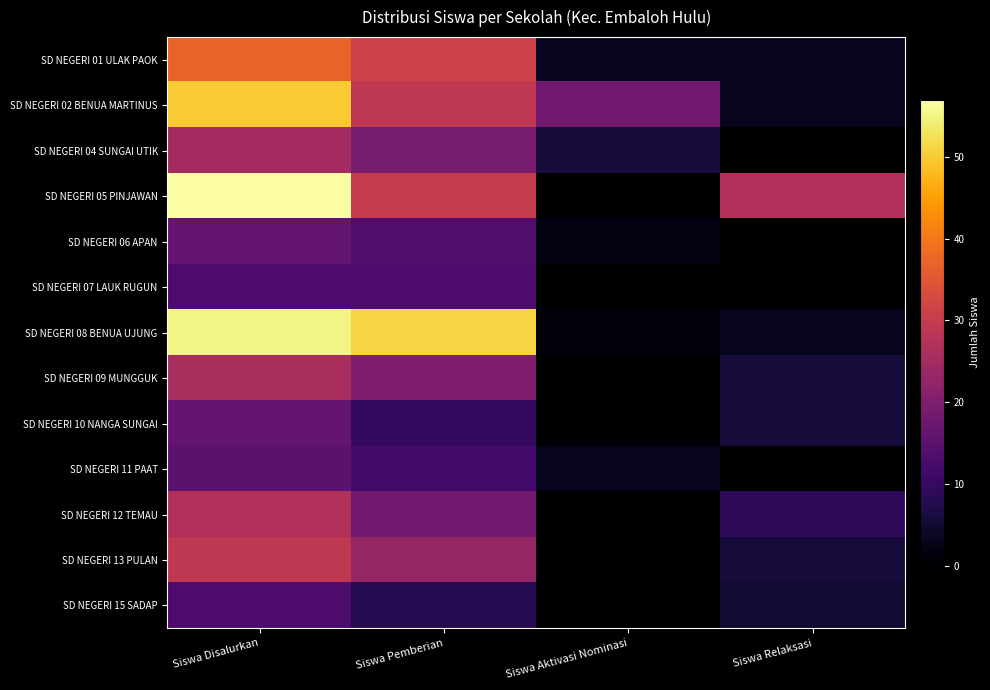

Reading left to right, transcribe all the data shown in this chart.

SD NEGERI 01 ULAK PAOK: Siswa Disalurkan=37	Siswa Pemberian=31	Siswa Aktivasi Nominasi=3	Siswa Relaksasi=3
SD NEGERI 02 BENUA MARTINUS: Siswa Disalurkan=50	Siswa Pemberian=29	Siswa Aktivasi Nominasi=18	Siswa Relaksasi=3
SD NEGERI 04 SUNGAI UTIK: Siswa Disalurkan=25	Siswa Pemberian=19	Siswa Aktivasi Nominasi=6	Siswa Relaksasi=0
SD NEGERI 05 PINJAWAN: Siswa Disalurkan=57	Siswa Pemberian=30	Siswa Aktivasi Nominasi=0	Siswa Relaksasi=27
SD NEGERI 06 APAN: Siswa Disalurkan=16	Siswa Pemberian=14	Siswa Aktivasi Nominasi=2	Siswa Relaksasi=0
SD NEGERI 07 LAUK RUGUN: Siswa Disalurkan=13	Siswa Pemberian=13	Siswa Aktivasi Nominasi=0	Siswa Relaksasi=0
SD NEGERI 08 BENUA UJUNG: Siswa Disalurkan=55	Siswa Pemberian=51	Siswa Aktivasi Nominasi=1	Siswa Relaksasi=3
SD NEGERI 09 MUNGGUK: Siswa Disalurkan=26	Siswa Pemberian=20	Siswa Aktivasi Nominasi=0	Siswa Relaksasi=6
SD NEGERI 10 NANGA SUNGAI: Siswa Disalurkan=16	Siswa Pemberian=10	Siswa Aktivasi Nominasi=0	Siswa Relaksasi=6
SD NEGERI 11 PAAT: Siswa Disalurkan=15	Siswa Pemberian=12	Siswa Aktivasi Nominasi=3	Siswa Relaksasi=0
SD NEGERI 12 TEMAU: Siswa Disalurkan=27	Siswa Pemberian=18	Siswa Aktivasi Nominasi=0	Siswa Relaksasi=9
SD NEGERI 13 PULAN: Siswa Disalurkan=29	Siswa Pemberian=23	Siswa Aktivasi Nominasi=0	Siswa Relaksasi=6
SD NEGERI 15 SADAP: Siswa Disalurkan=13	Siswa Pemberian=8	Siswa Aktivasi Nominasi=0	Siswa Relaksasi=5